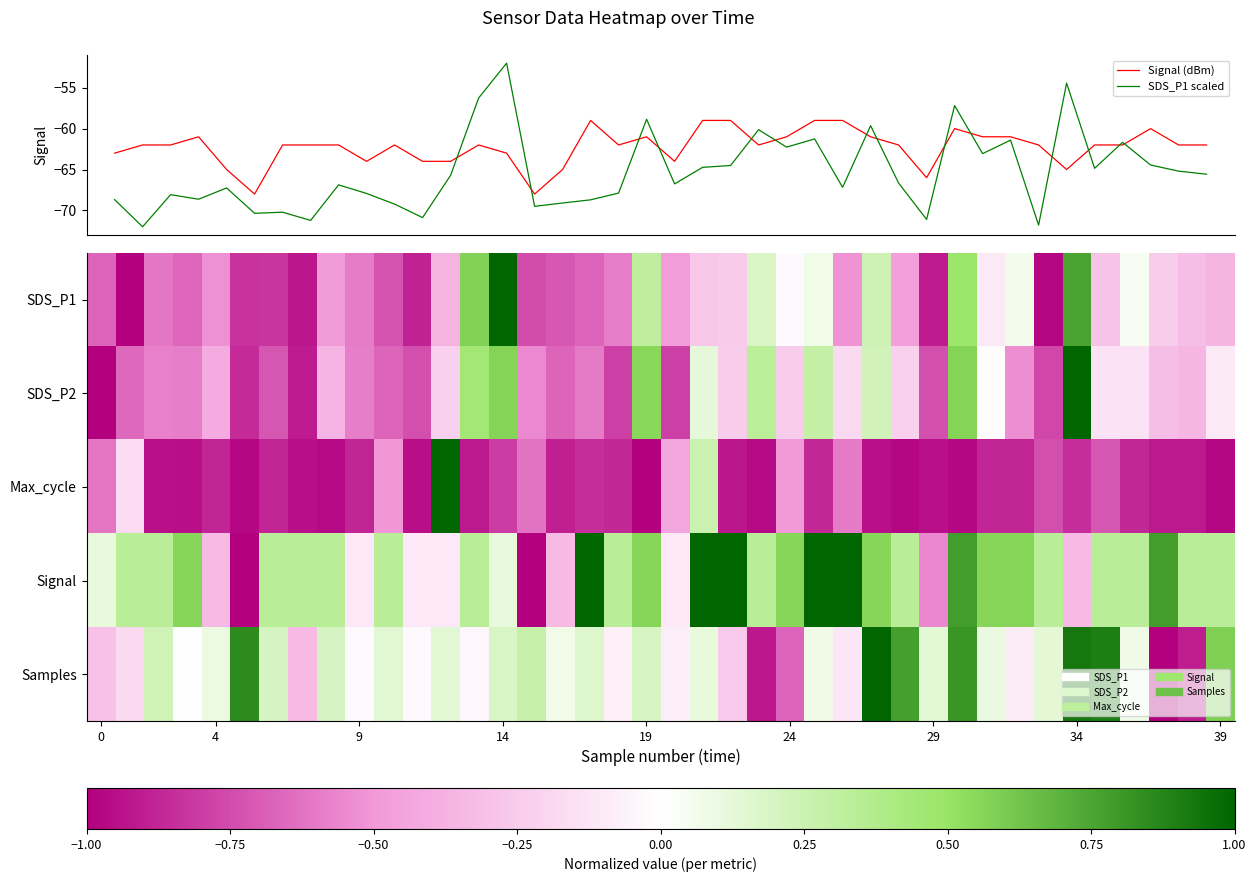

What is the highest value of the Signal (dBm) series?

-59.0